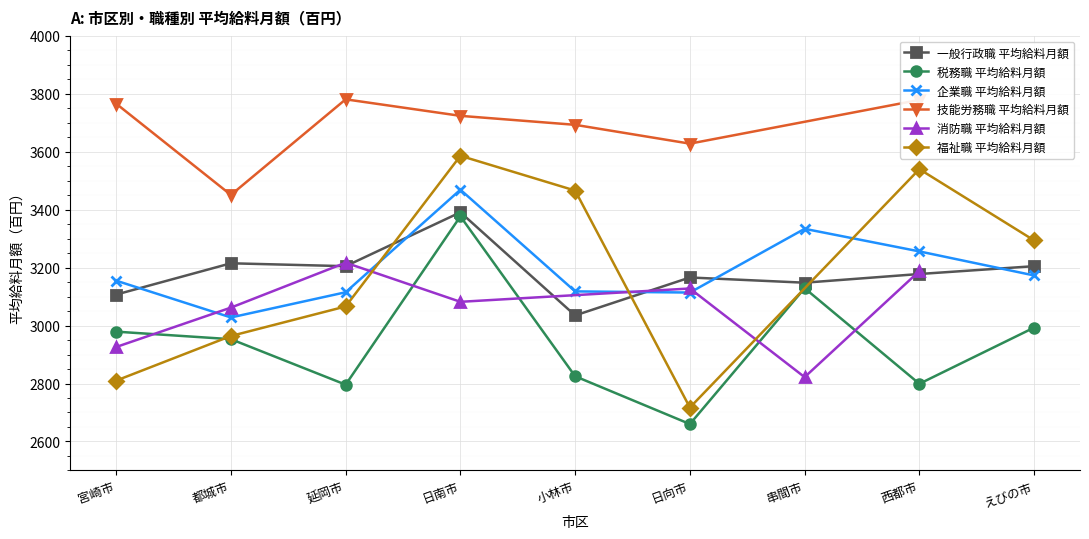

Which series changed the most between 日南市 and えびの市?

税務職 平均給料月額